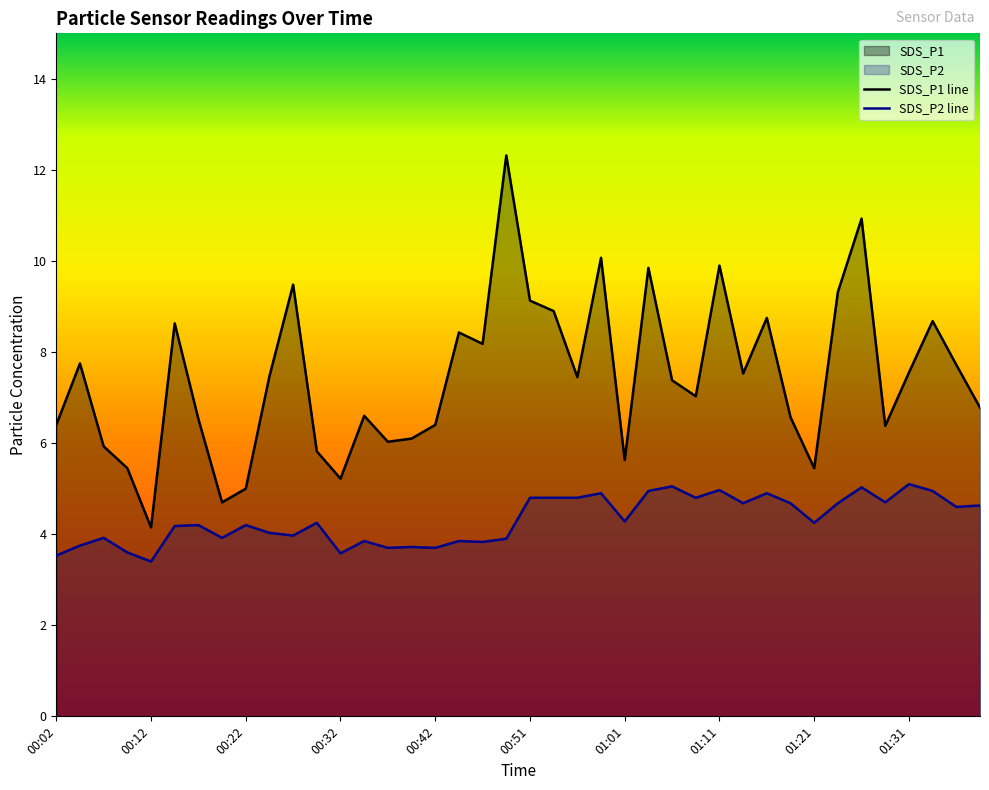

What is the minimum value for SDS_P2 line?

3.4